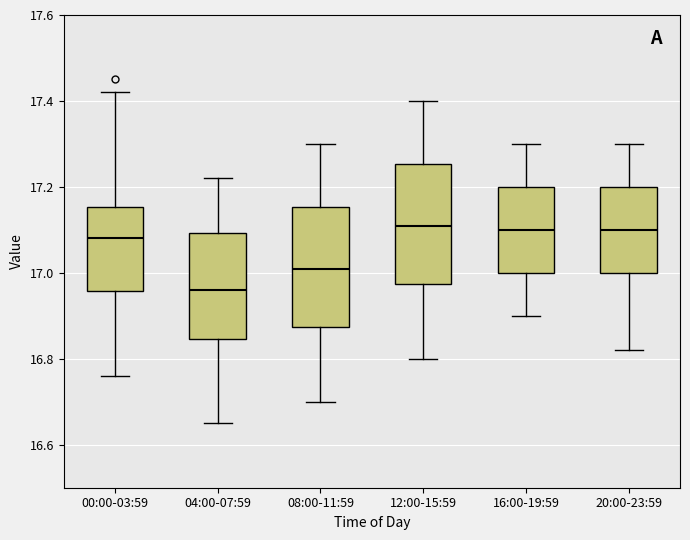

Reading left to right, read every box against the y-axis: the position of its median line, the range the box covers, and the ends of its whiskers. The values are not printed on the chart, so give them approximately, as read against the axis.

00:00-03:59: median 17.08, box 16.96 to 17.16, whiskers 16.76 to 17.42
04:00-07:59: median 16.96, box 16.84 to 17.10, whiskers 16.66 to 17.22
08:00-11:59: median 17.02, box 16.88 to 17.16, whiskers 16.70 to 17.30
12:00-15:59: median 17.12, box 16.98 to 17.26, whiskers 16.80 to 17.40
16:00-19:59: median 17.10, box 17.00 to 17.20, whiskers 16.90 to 17.30
20:00-23:59: median 17.10, box 17.00 to 17.20, whiskers 16.82 to 17.30